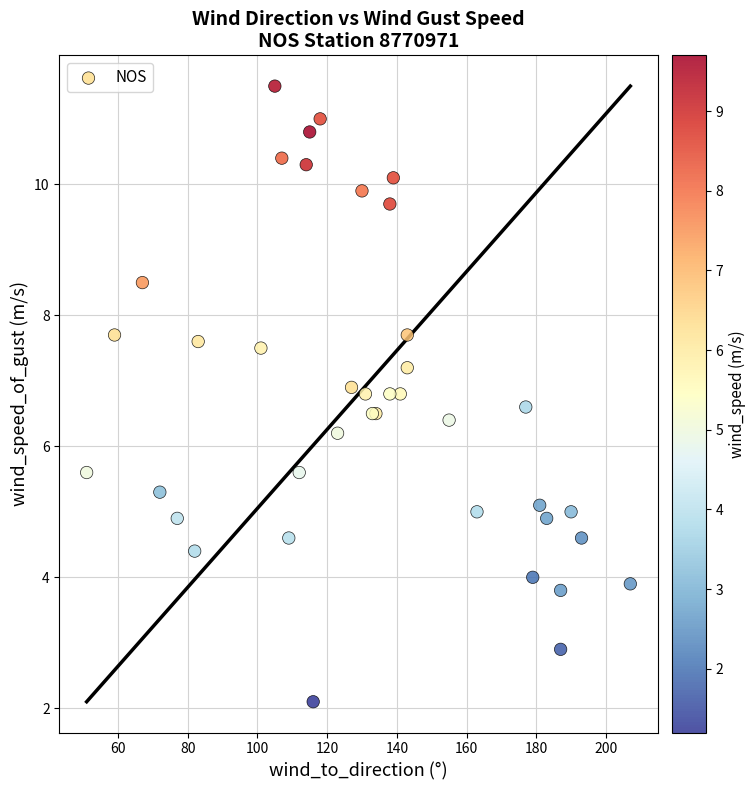

What Y value in the scatter plot is closest to 6?

6.2